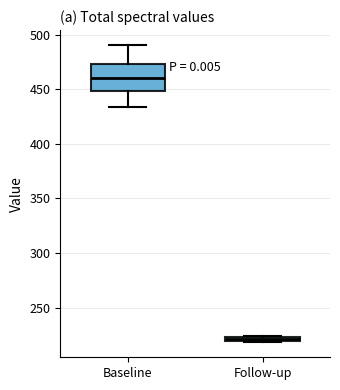

Where is the upper edge of the box for Follow-up on the y-axis? The values are not printed on the chart, so give them approximately, as read against the axis.

225